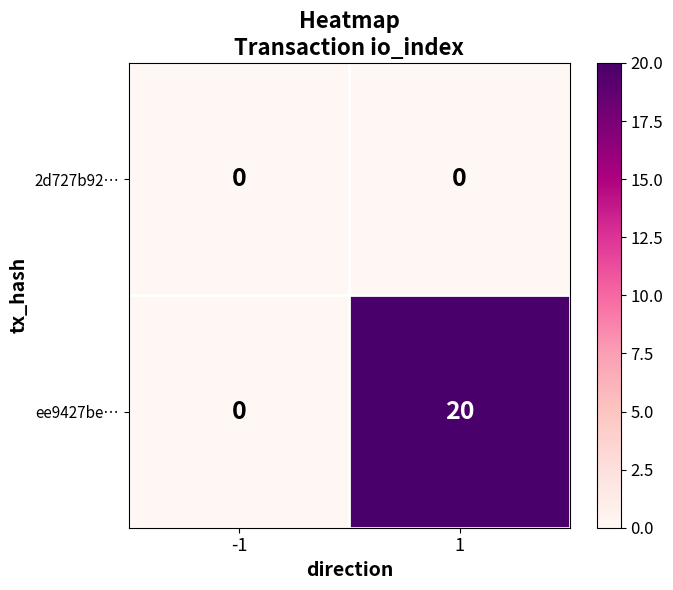

Rank the series at 1 from lowest to highest value.

2d727b92…, ee9427be…